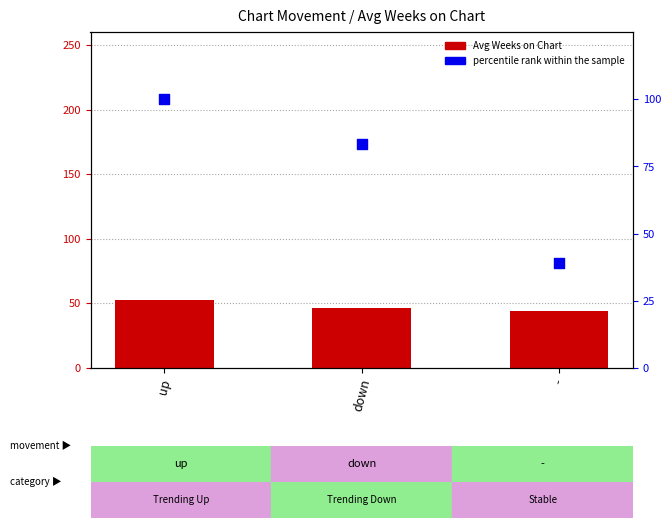

Which series contains the highest Y value?

percentile rank within the sample